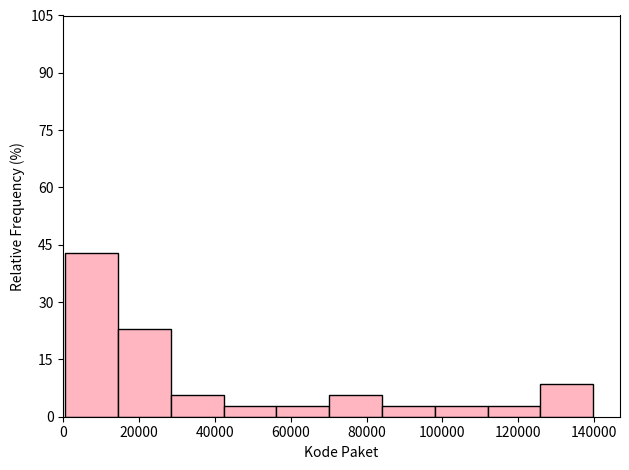

What is the height of the bar covering 70000 to 84000 on the x-axis? Neither the bar edges nor the heights are printed on the chart, so give them approximately, as read against the axes.

6